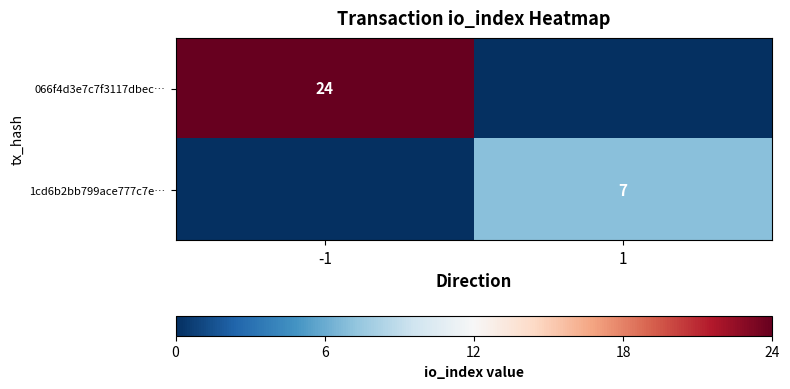

Is it true that 066f4d3e7c7f3117dbec… equals 24 at -1?

True